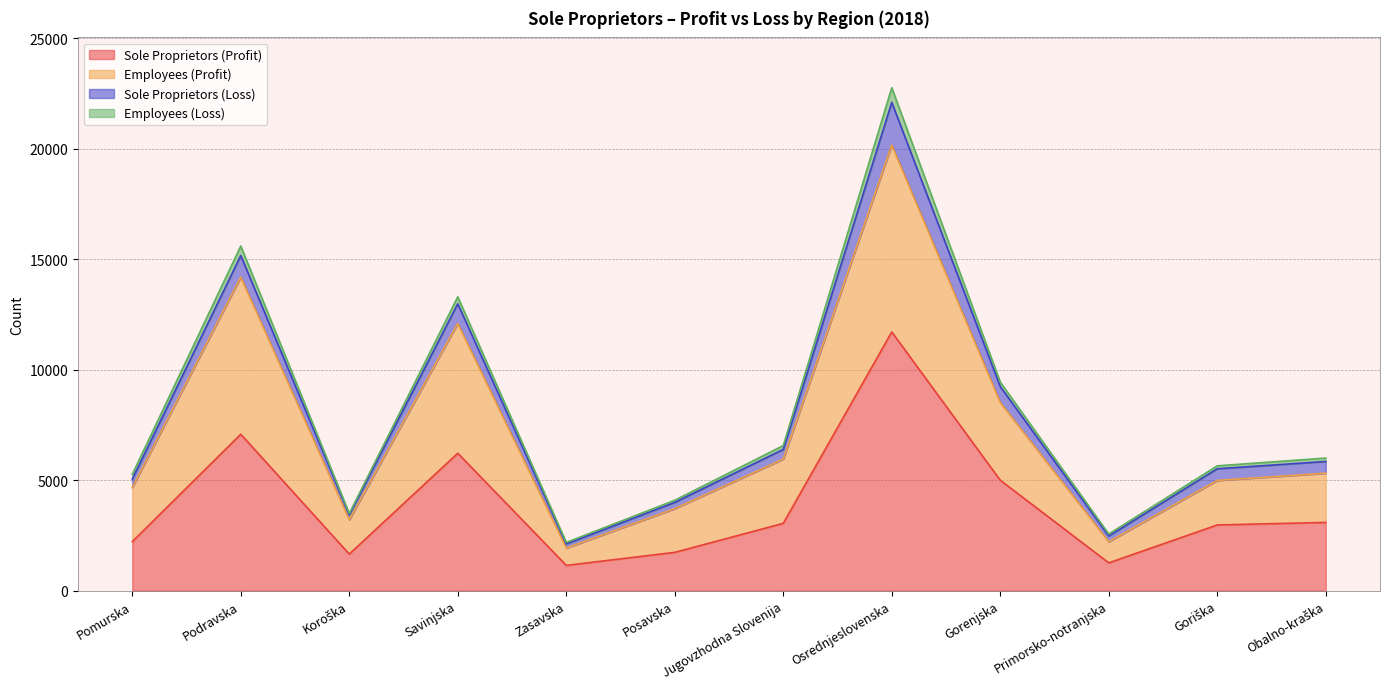

What position from the left is Pomurska?

1